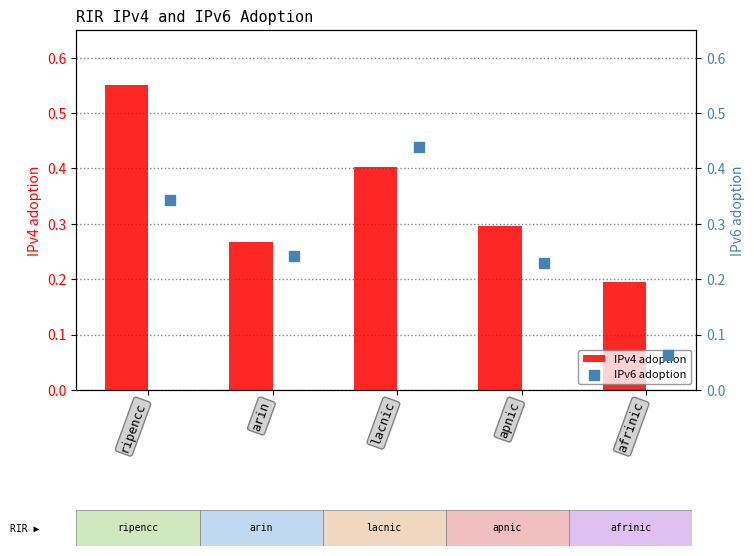

Which series has the largest total across all categories?

IPv4 adoption